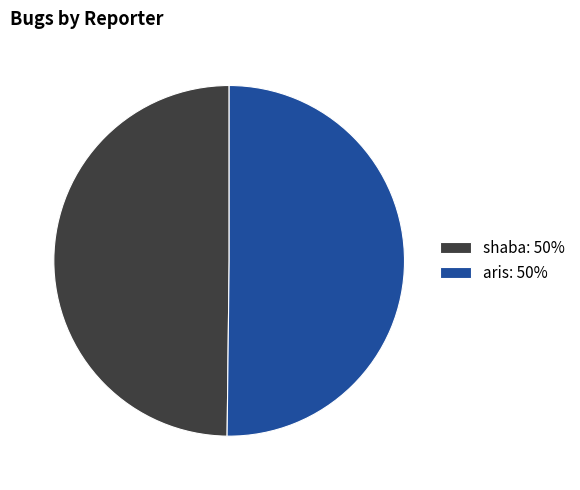

Approximately how many times larger is the value at shaba: 50% compared to aris: 50%?

1.0